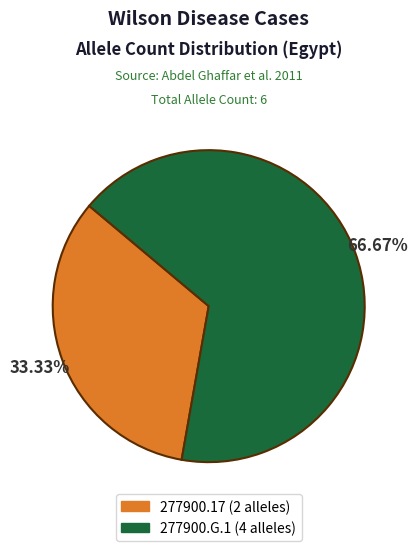

What percentage is the 277900.17 slice, to the nearest percent?

33%